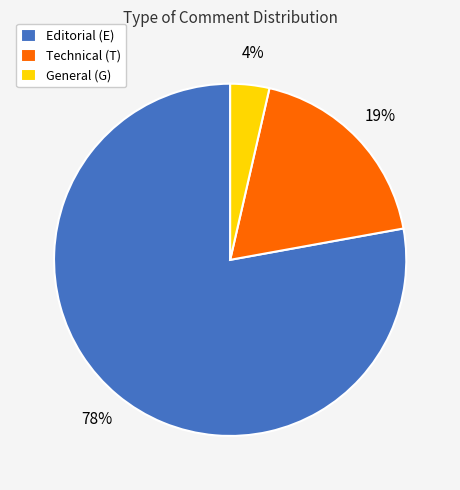

Which category has the smallest portion of the pie?

General (G)